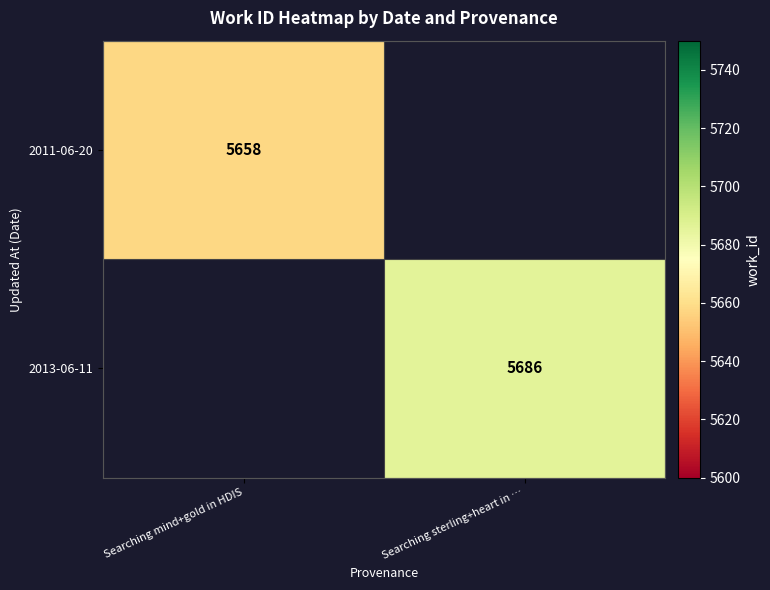

Is it true that 2013-06-11 equals 8071 at Searching sterling+heart in …?

False